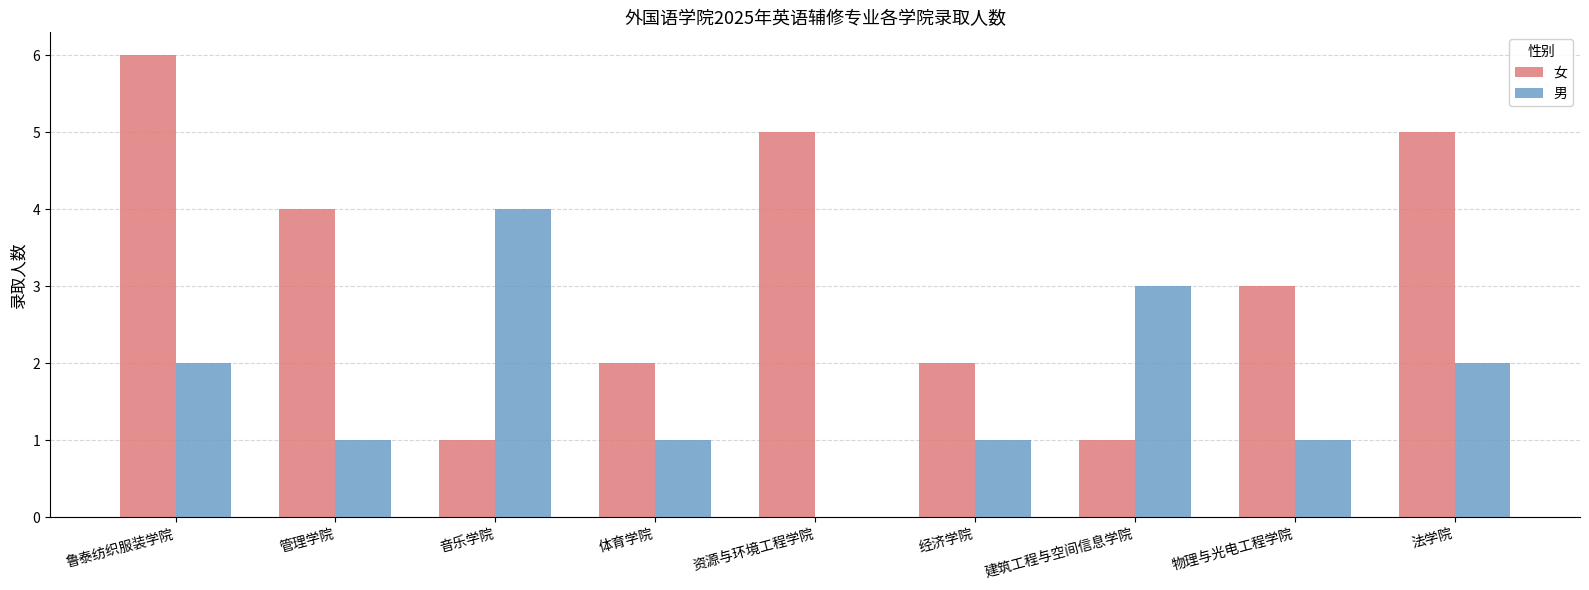

Are the bars grouped side by side (vs. stacked)?

Yes